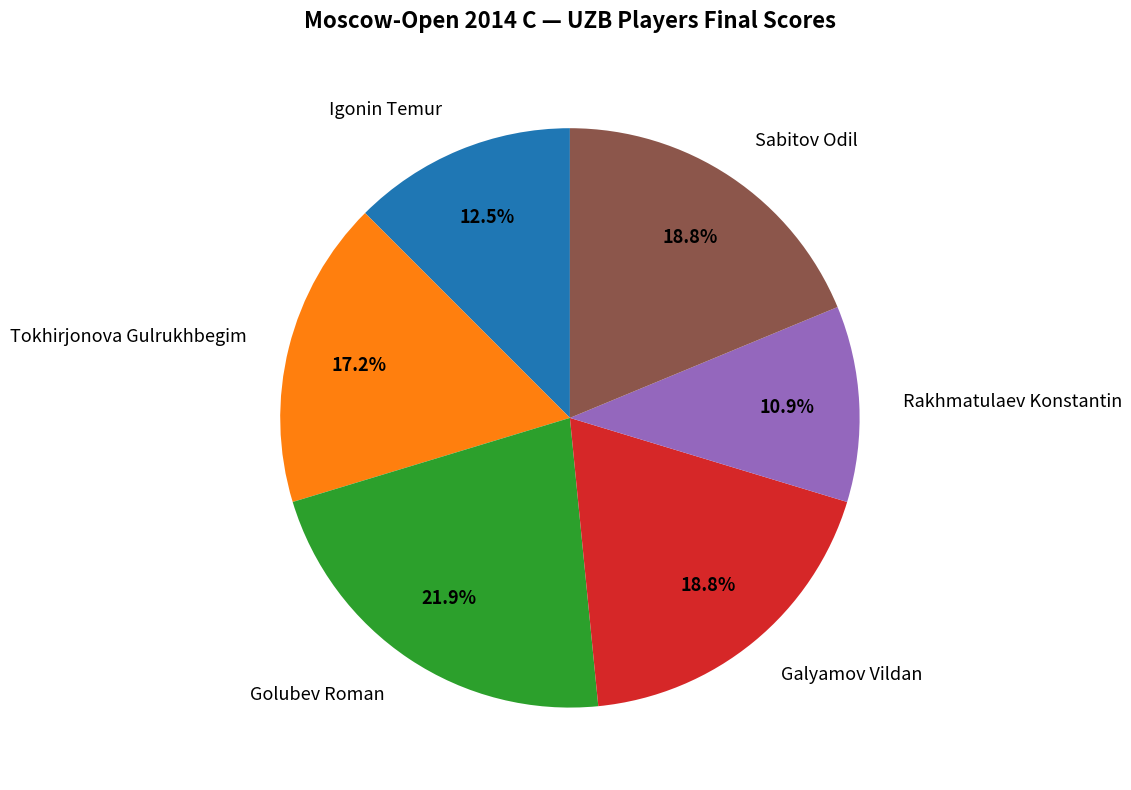

What is the ratio of the value at Galyamov Vildan to the value at Golubev Roman?

0.9